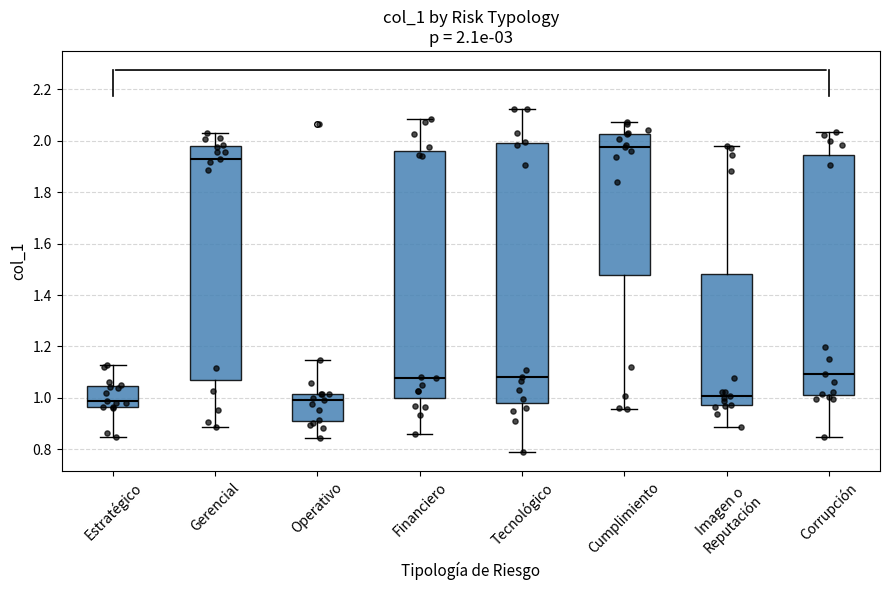

Comparing the boxes themselves (not the whiskers), which one is the tallest?

Tecnológico